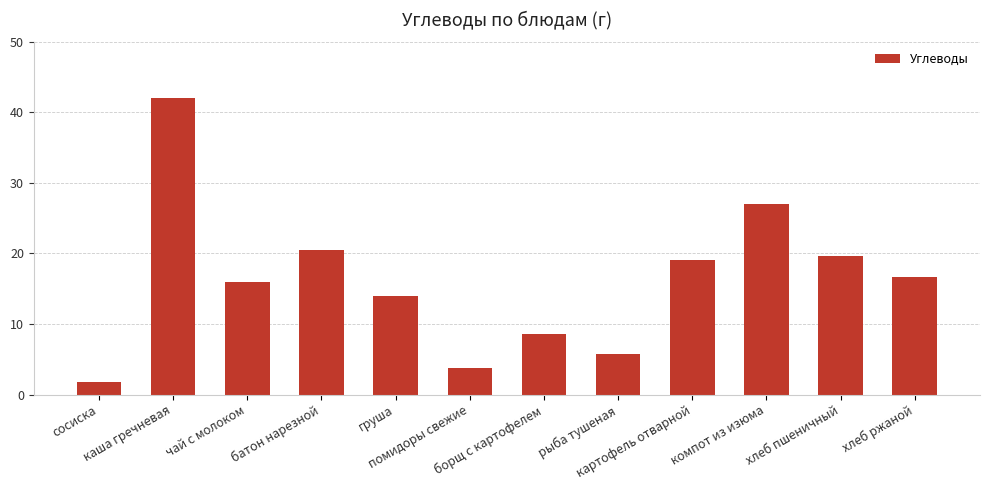

What is the greatest value displayed?

42.0